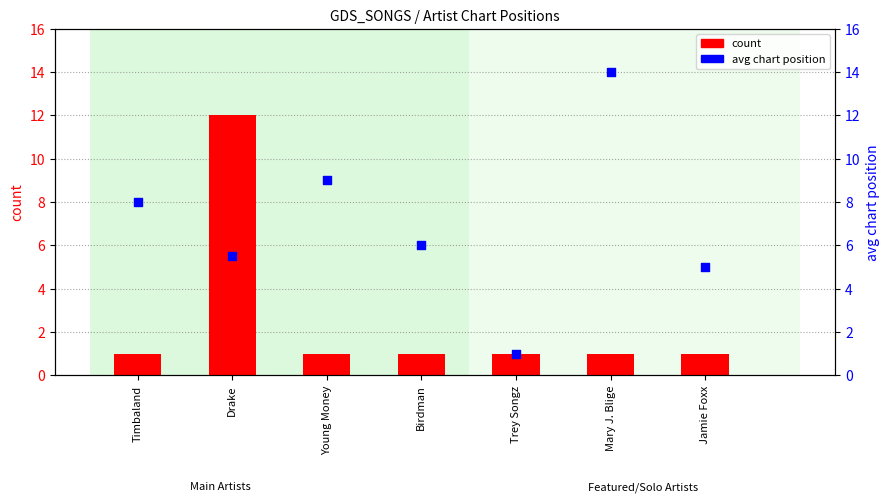

Which series reaches the minimum Y coordinate?

count